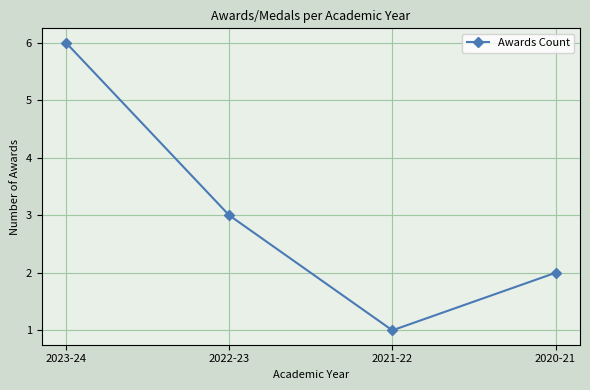

Approximately how many times larger is the value at 2020-21 compared to 2023-24?

0.3